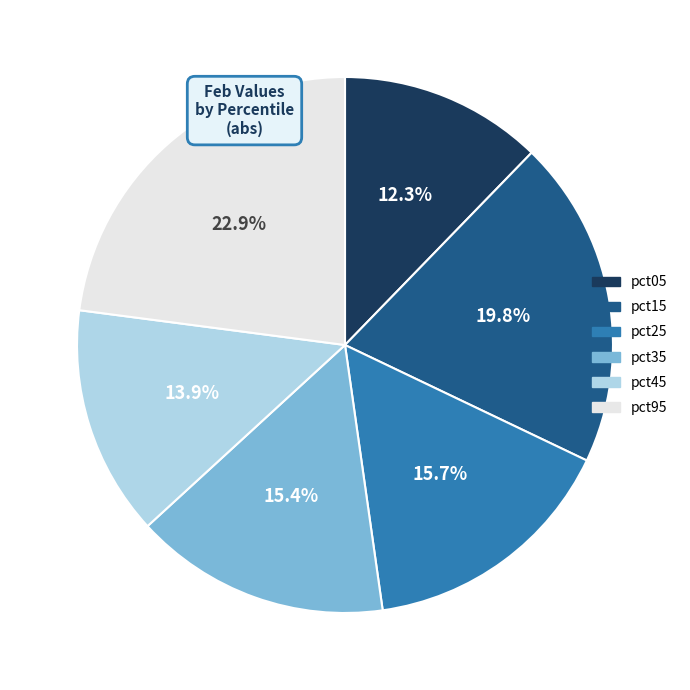

Does pct05 represent more than half of the total?

No